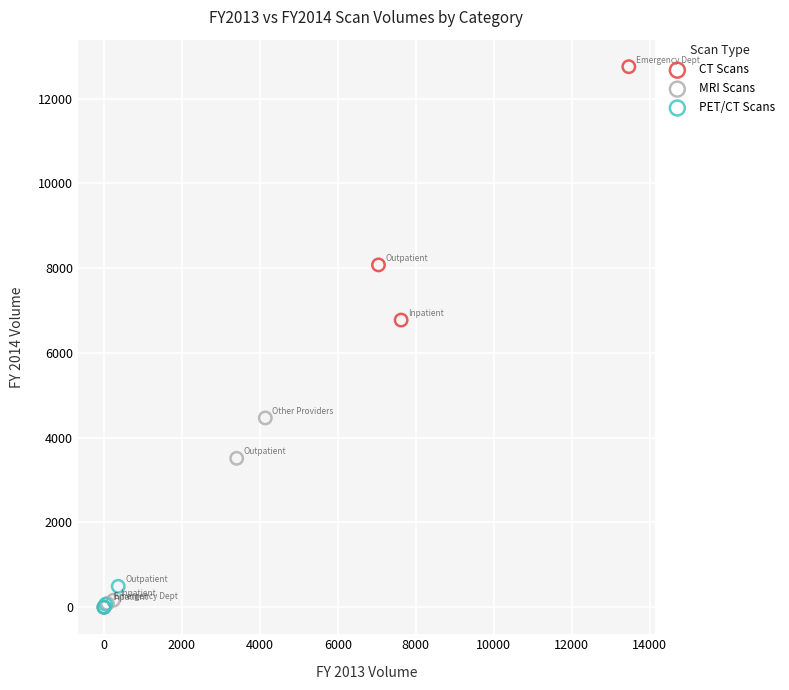

Which series reaches the maximum Y coordinate?

CT Scans